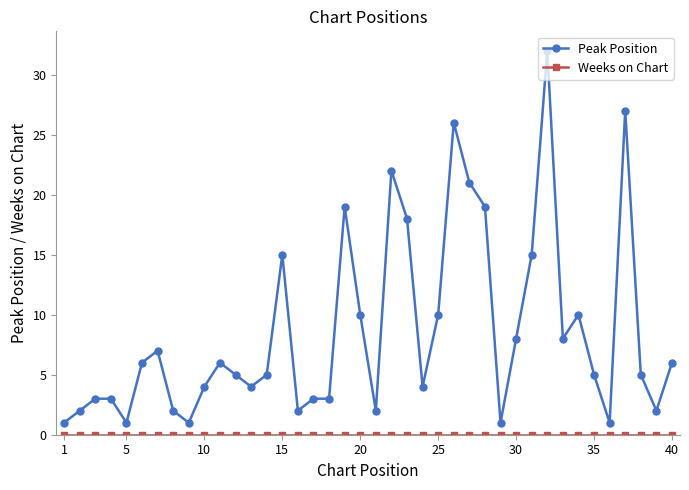

Which series has the largest range (max minus min)?

Peak Position